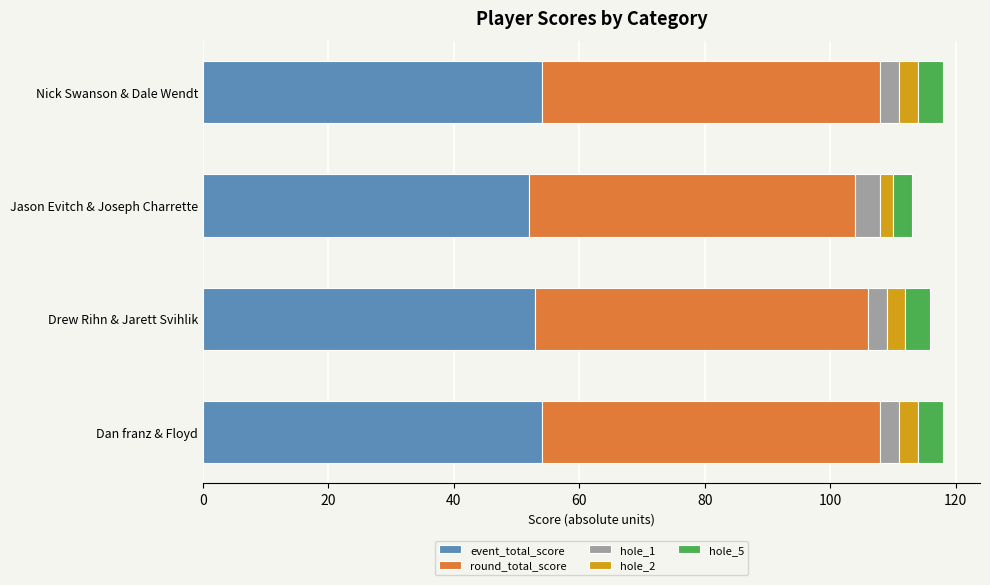

The value of event_total_score at Jason Evitch & Joseph Charrette is 52. True or false?

True